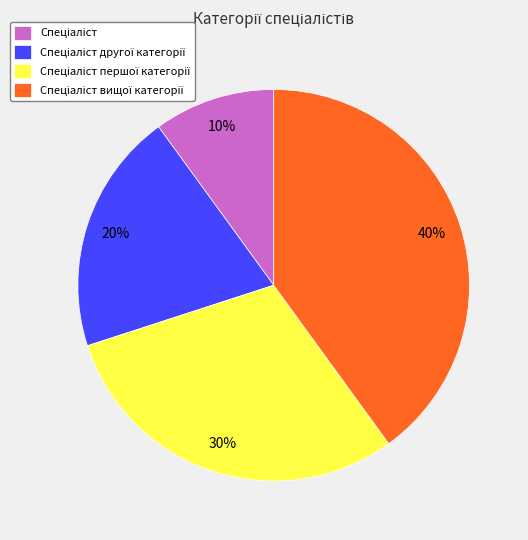

To the nearest percent, what is the difference between the largest and smallest slice percentages?

30%